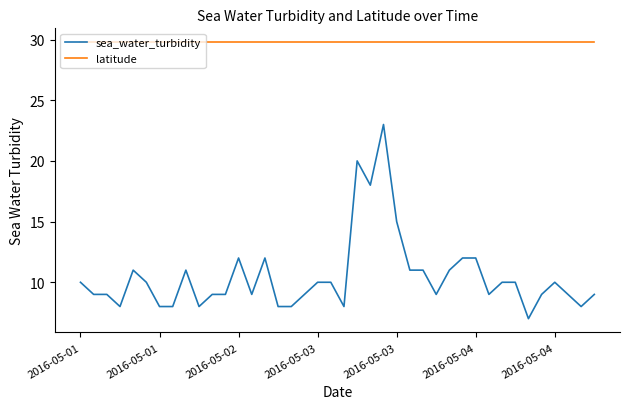

True or false: latitude and sea_water_turbidity intersect in this chart.

False